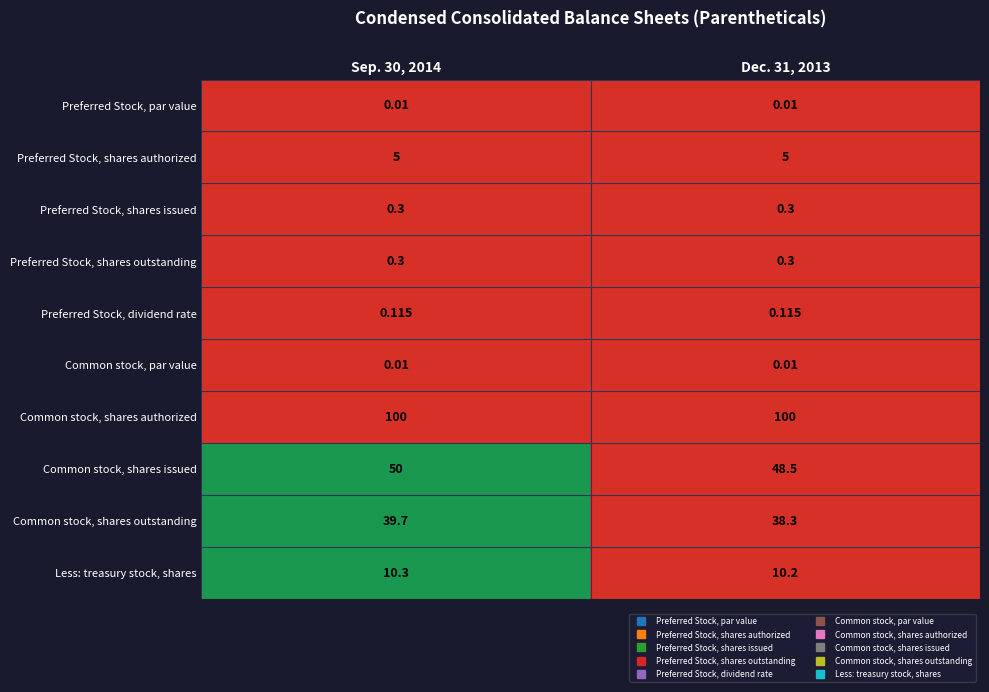

Count the number of categories in the chart.

2